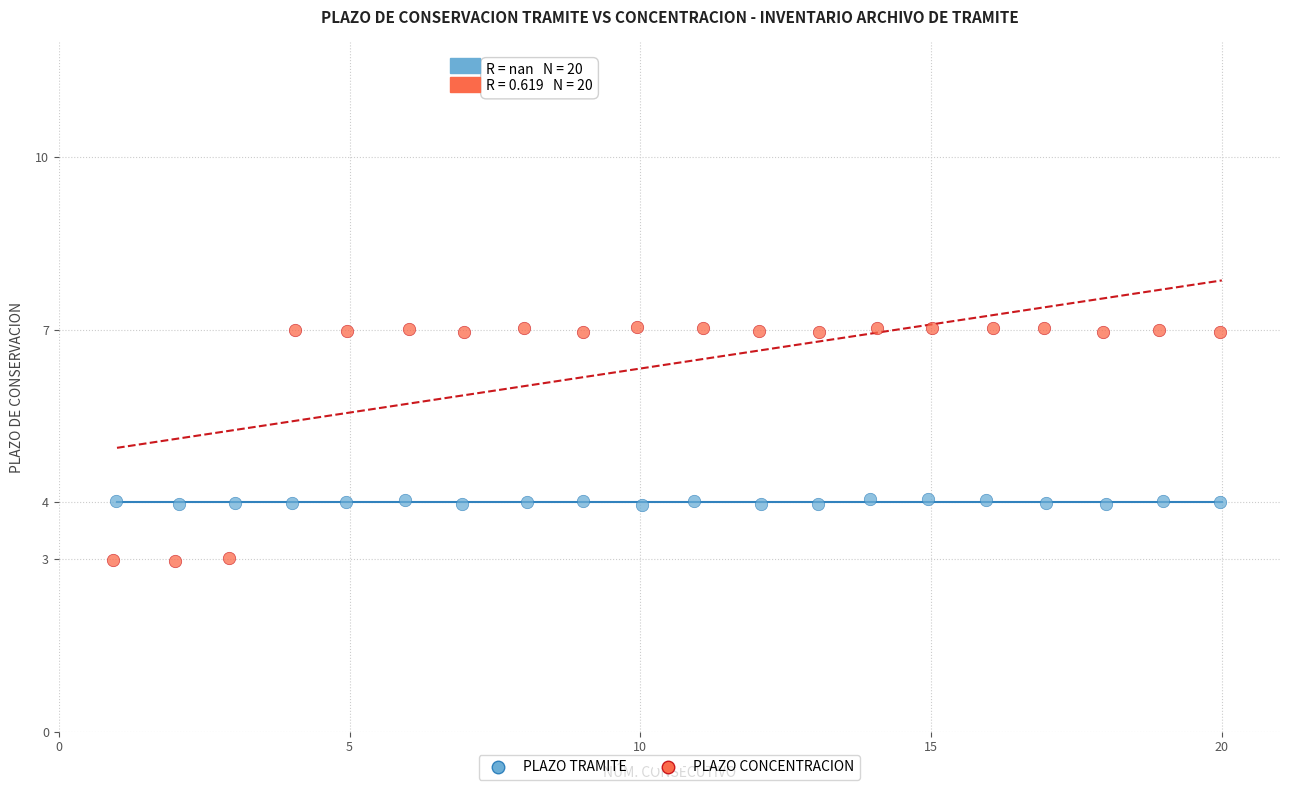

Which series reaches the maximum Y coordinate?

PLAZO CONCENTRACION